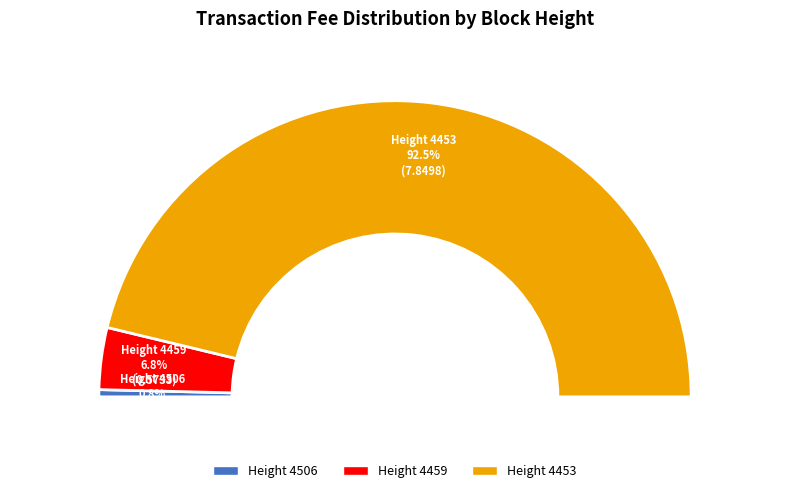

To the nearest percent, what portion does Height 4453 represent?

92%